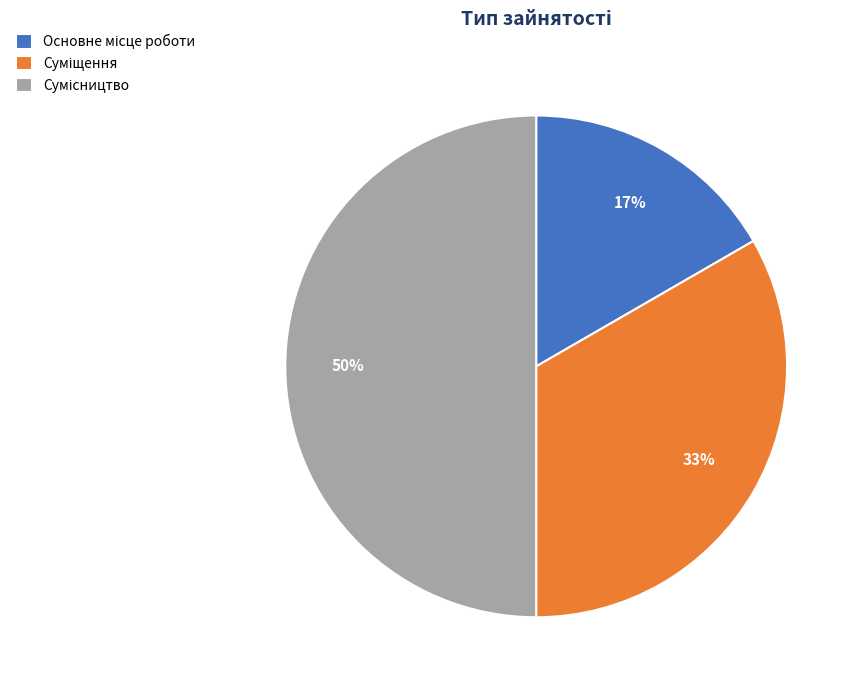

To the nearest percent, what is the difference between the largest and smallest slice percentages?

33%